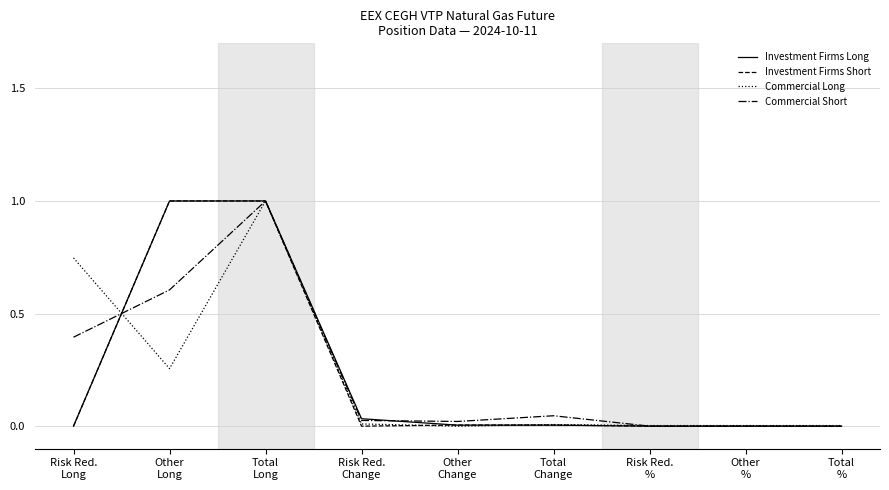

What is the maximum value shown in the chart?

1.0